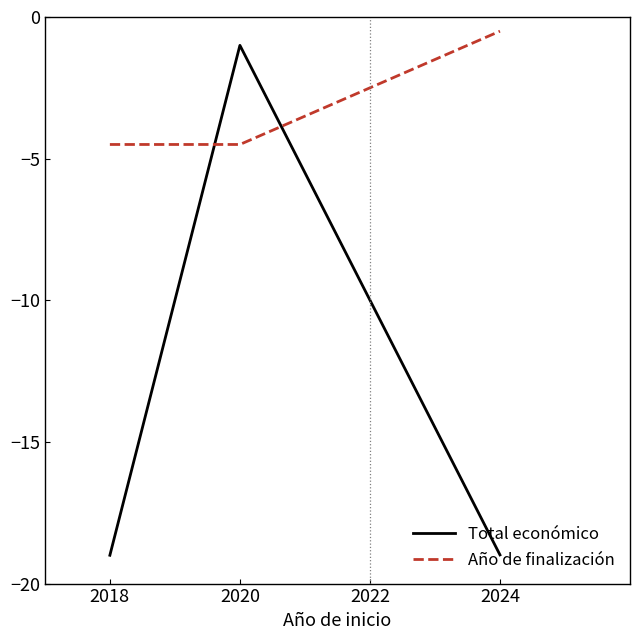

The value of Total económico at 2020 is -0.4. True or false?

False